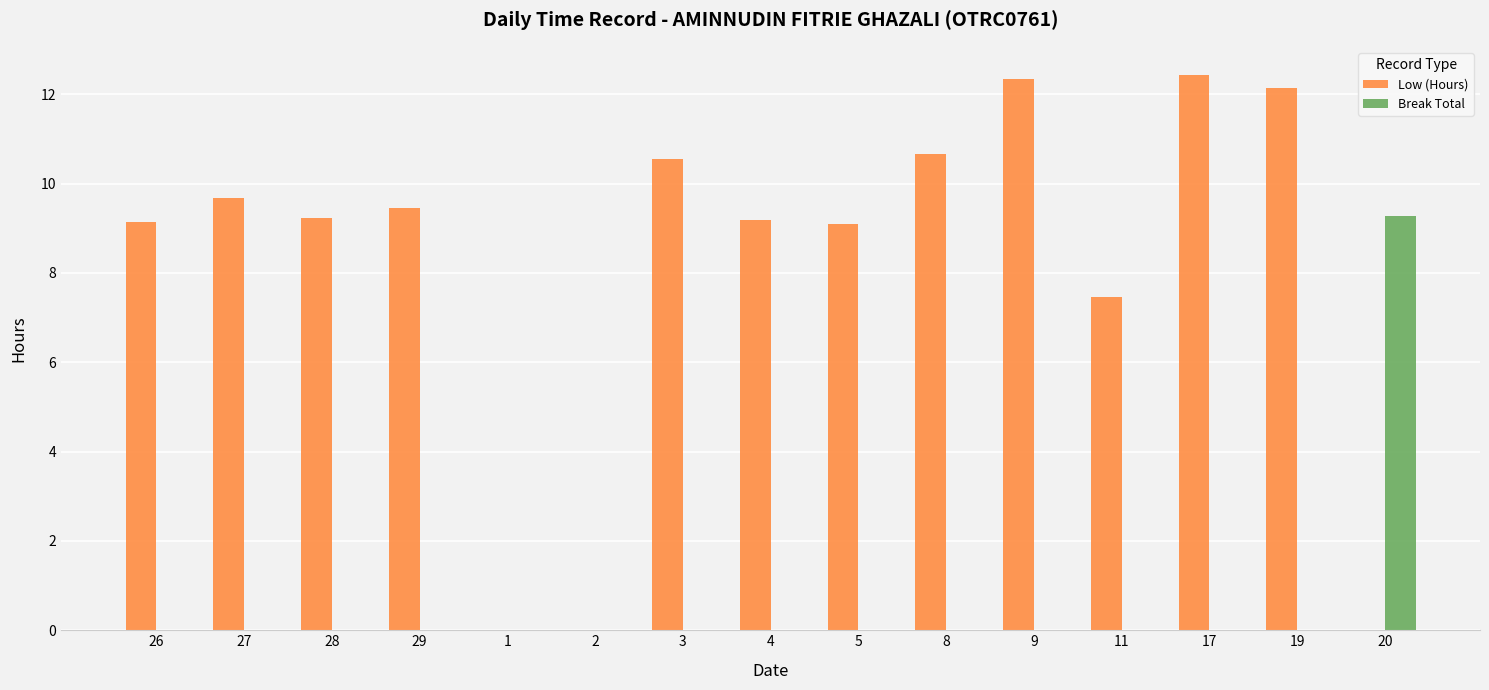

Is the value of Low (Hours) at 9 greater than the value of Break Total at 19?

Yes